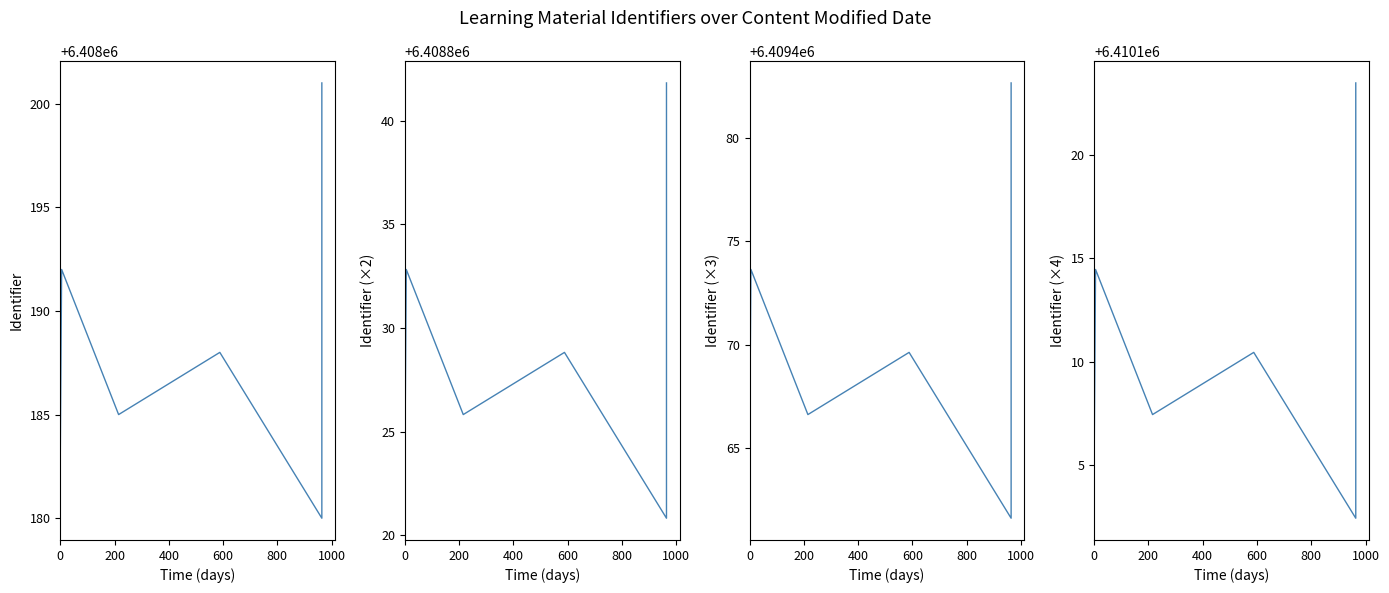

What is the minimum value shown in the chart?

6408180.0